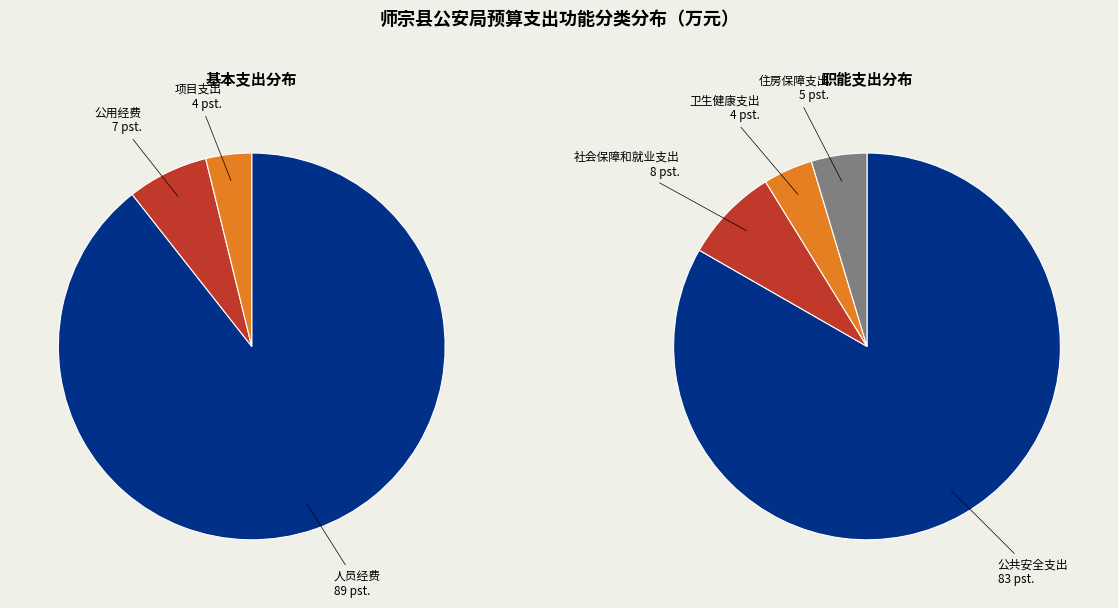

Do 卫生健康支出 and 公共安全支出 together represent more than half of the pie?

Yes